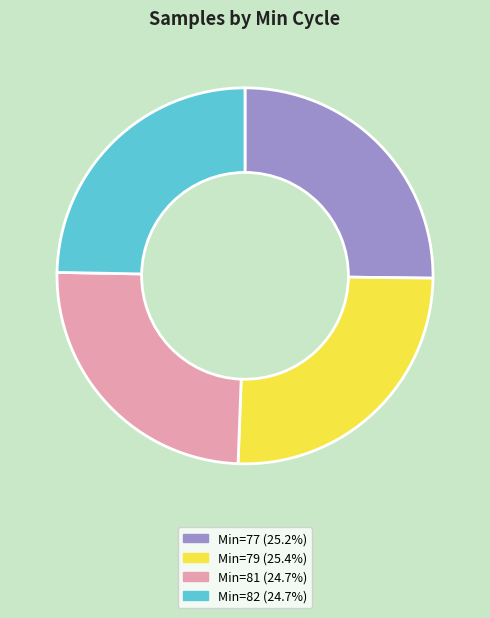

Does any single category account for the majority?

No